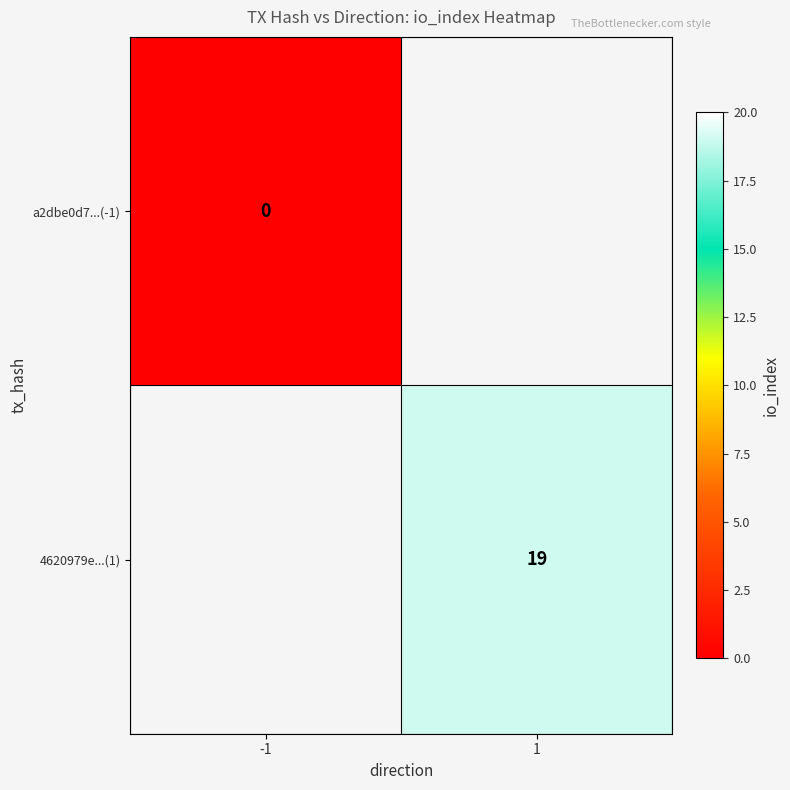

The value of 4620979e...(1) at 1 is 29. True or false?

False